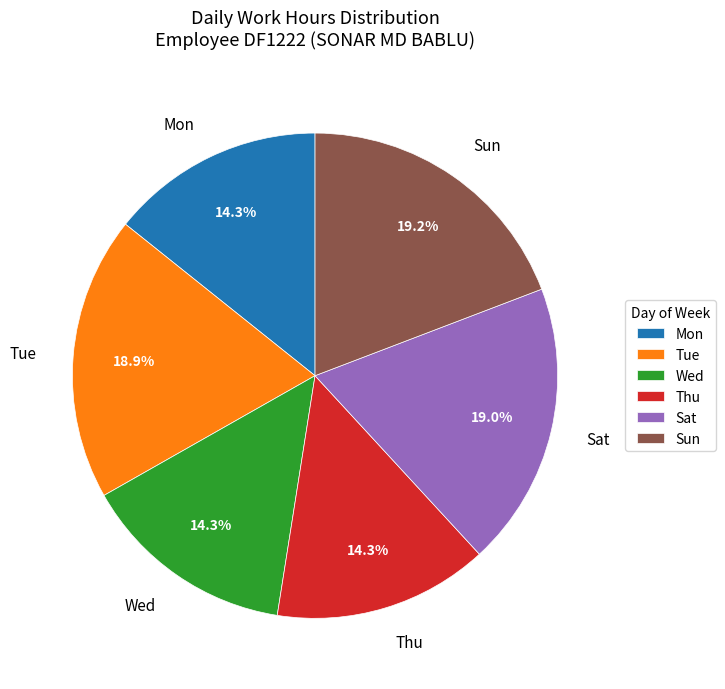

Approximately how many times larger is the value at Thu compared to Wed?

1.0